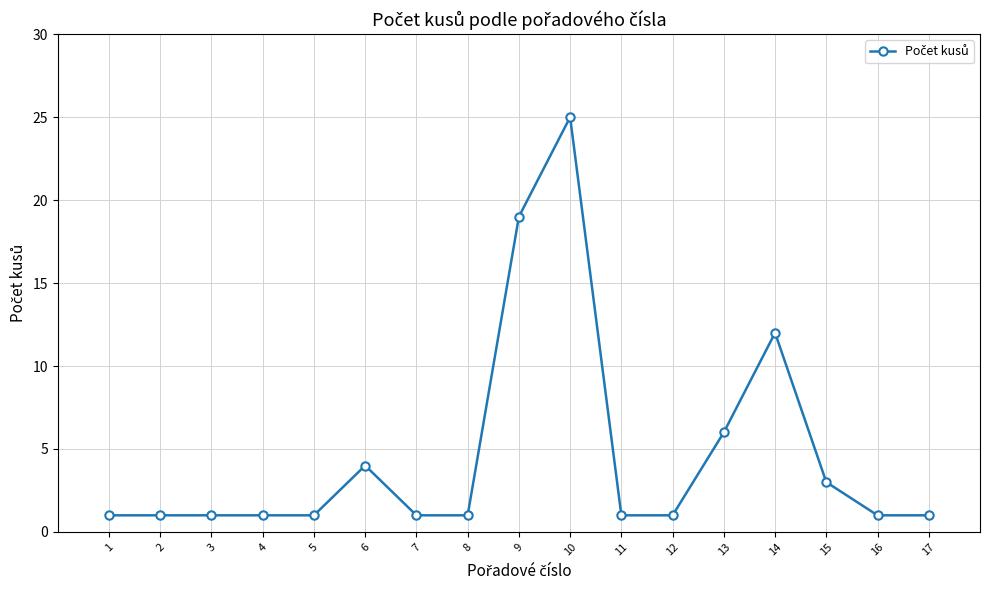

True or false: there are more than 0 points higher than both neighbors.

True